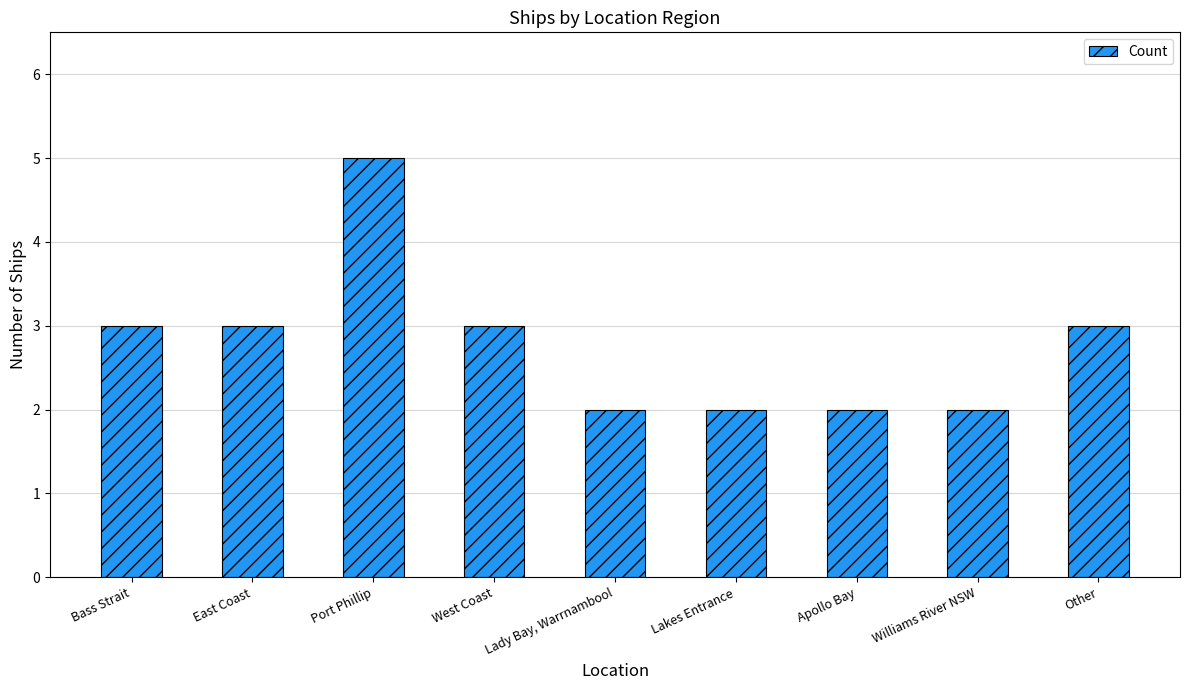

Count the values in the range 2 to 3.

8